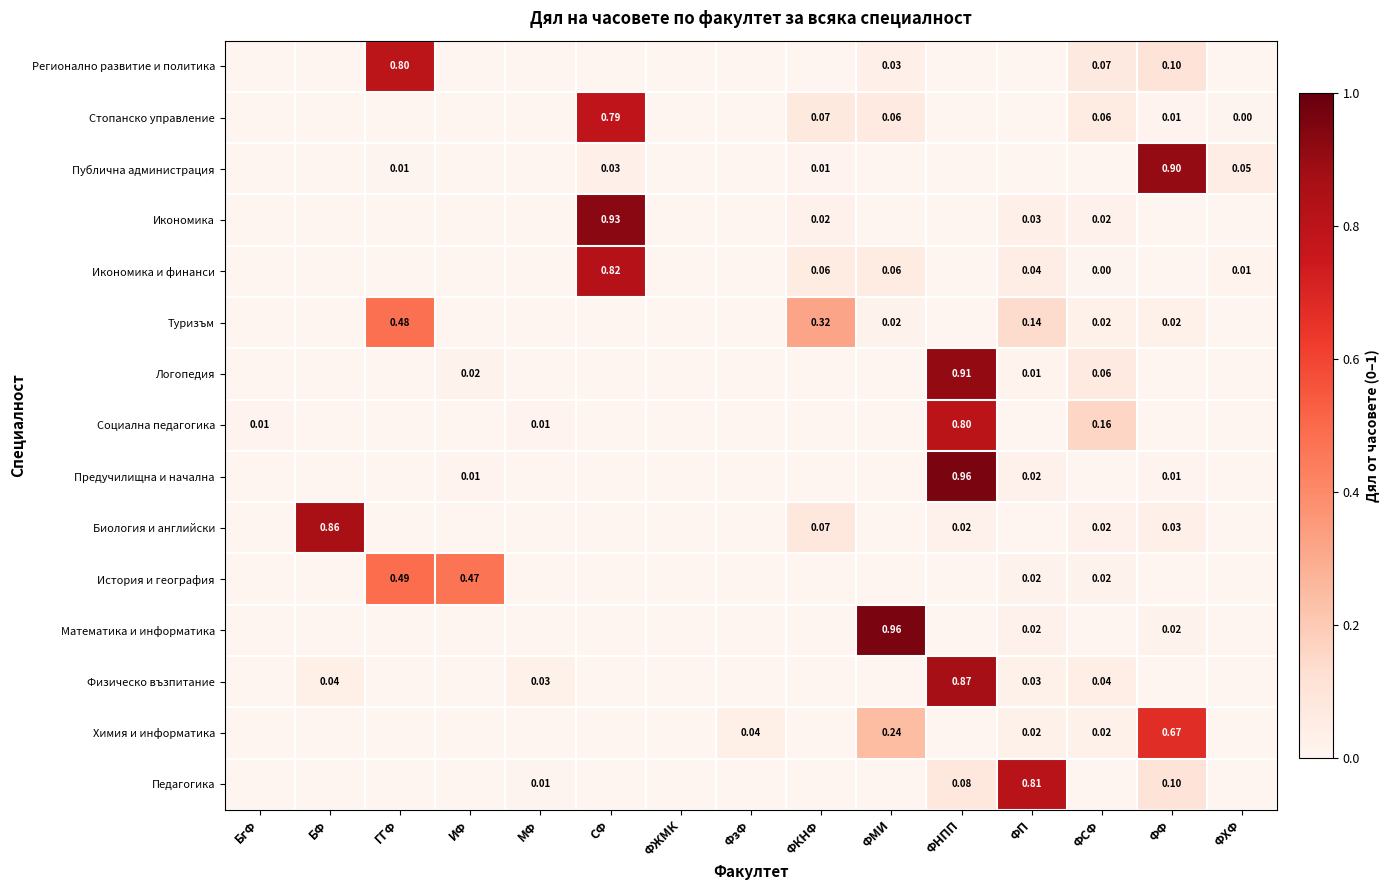

What is the sum of the Предучилищна и начална values at БФ and ФНПП?

1.0